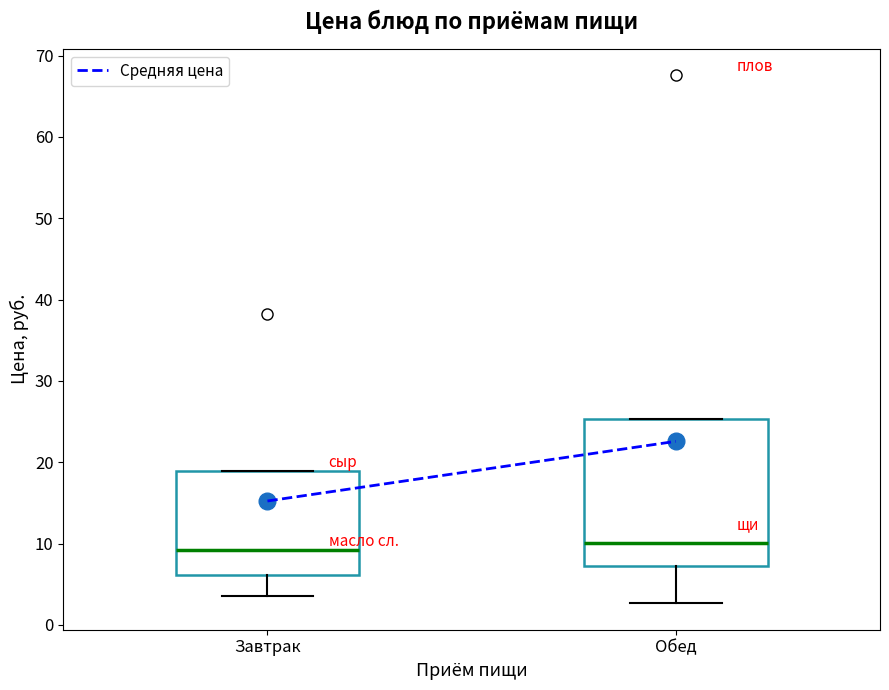

Comparing the boxes themselves (not the whiskers), which one is the tallest?

Обед